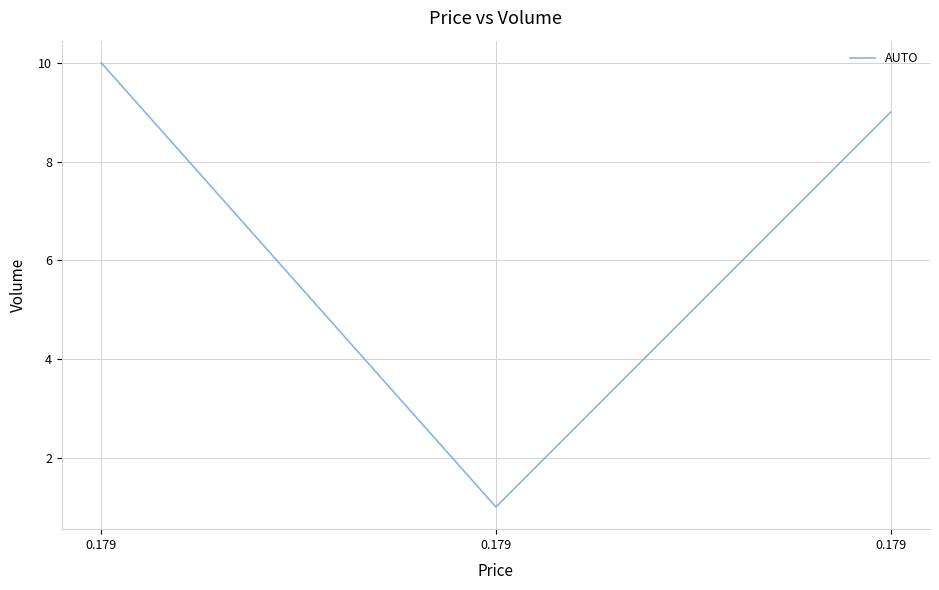

What is the sum of all values?

20